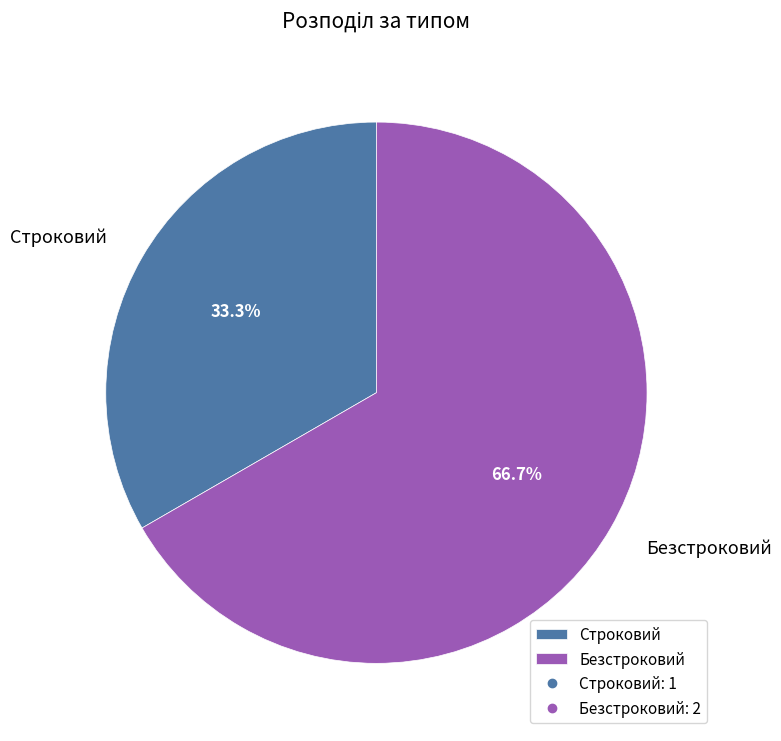

To the nearest percent, what is the difference between the Строковий and Безстроковий slice percentages?

33%